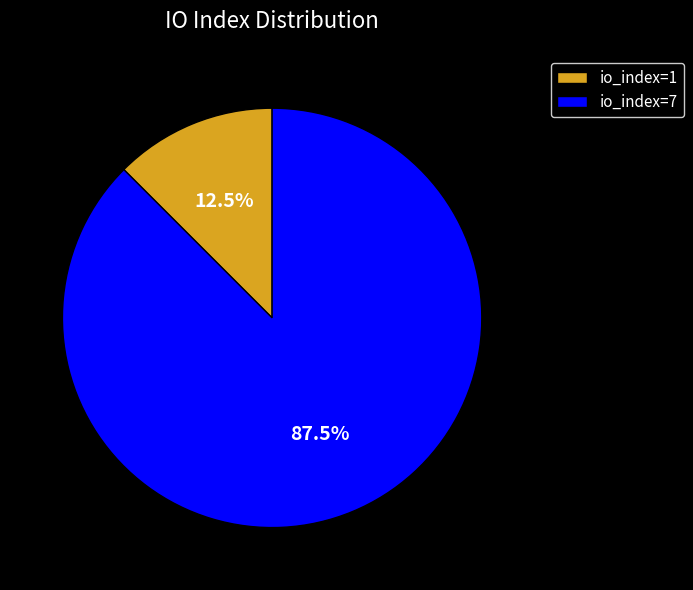

Does any single category account for the majority?

Yes